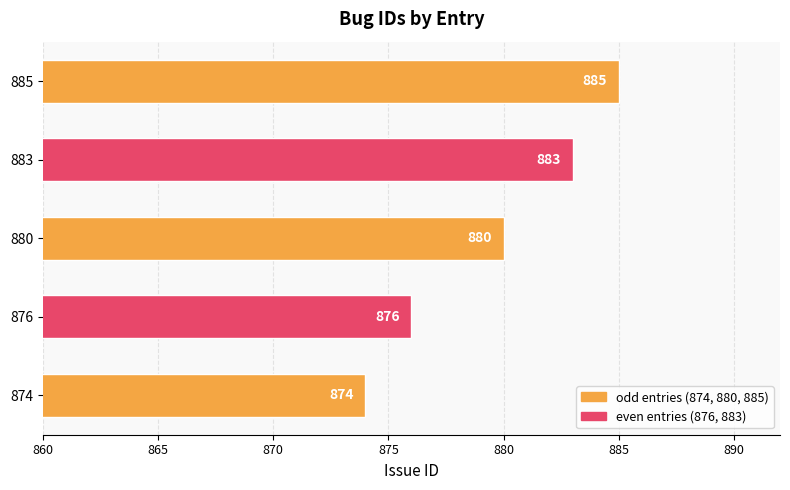

What is the greatest value displayed?

885